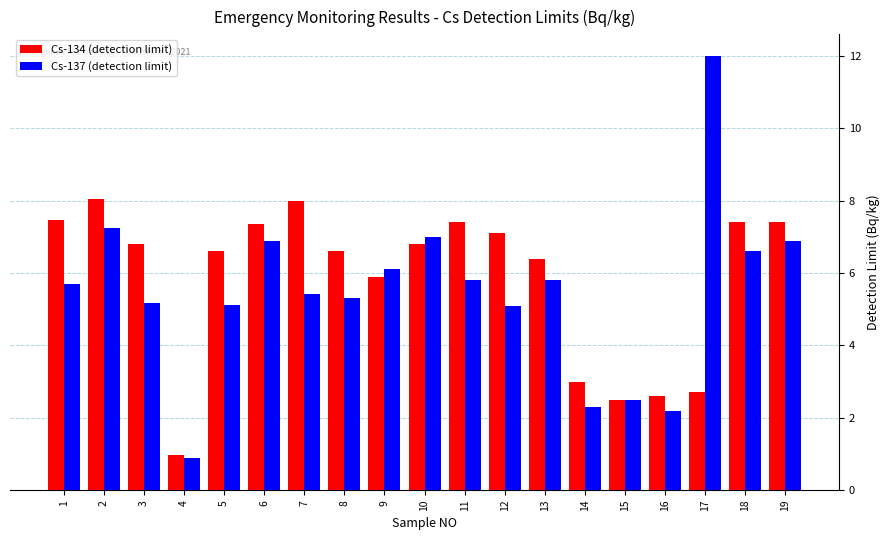

What is the average value of the Cs-134 (detection limit) series?

5.8